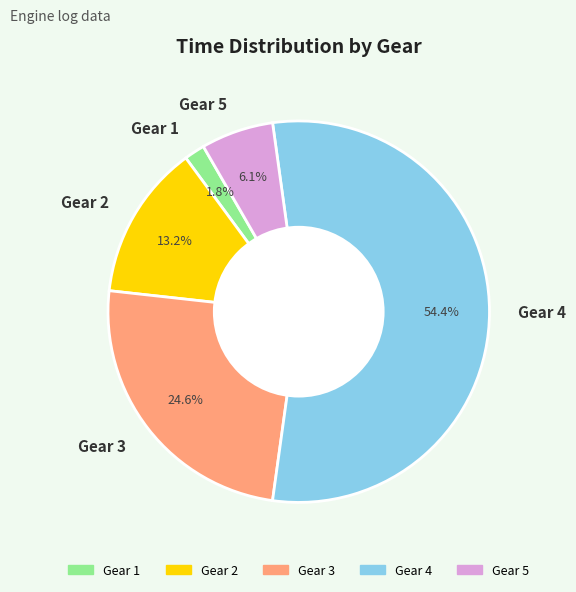

What is the majority slice?

Gear 4